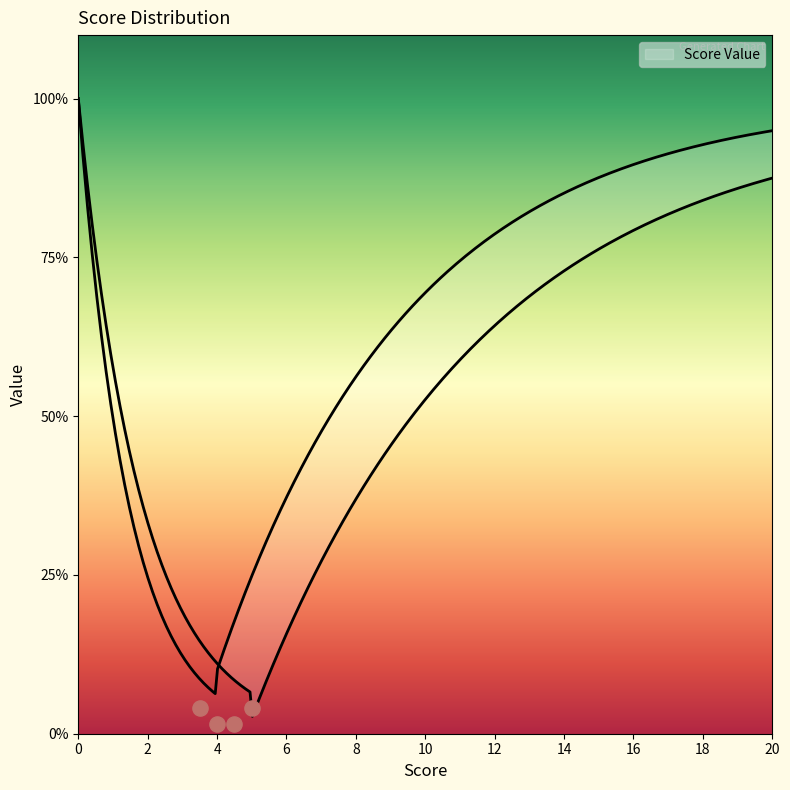

Between 15 and 2, which is larger?

15